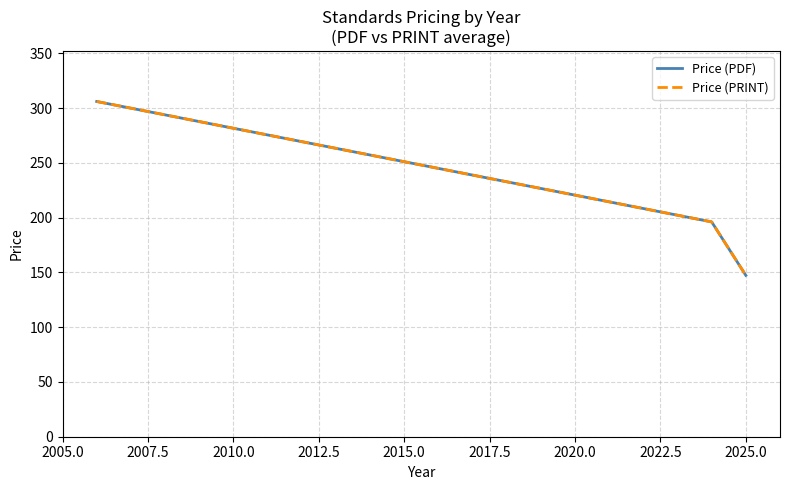

What is the value of the Price (PDF) point at the 1st from the left?

306.0